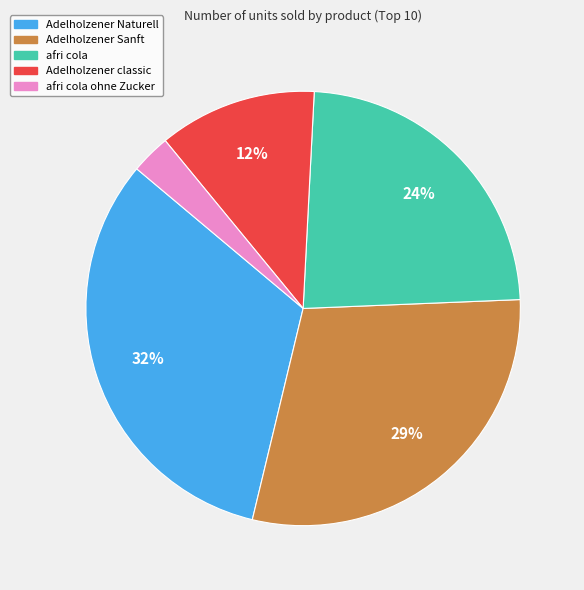

Does any single category account for the majority?

No